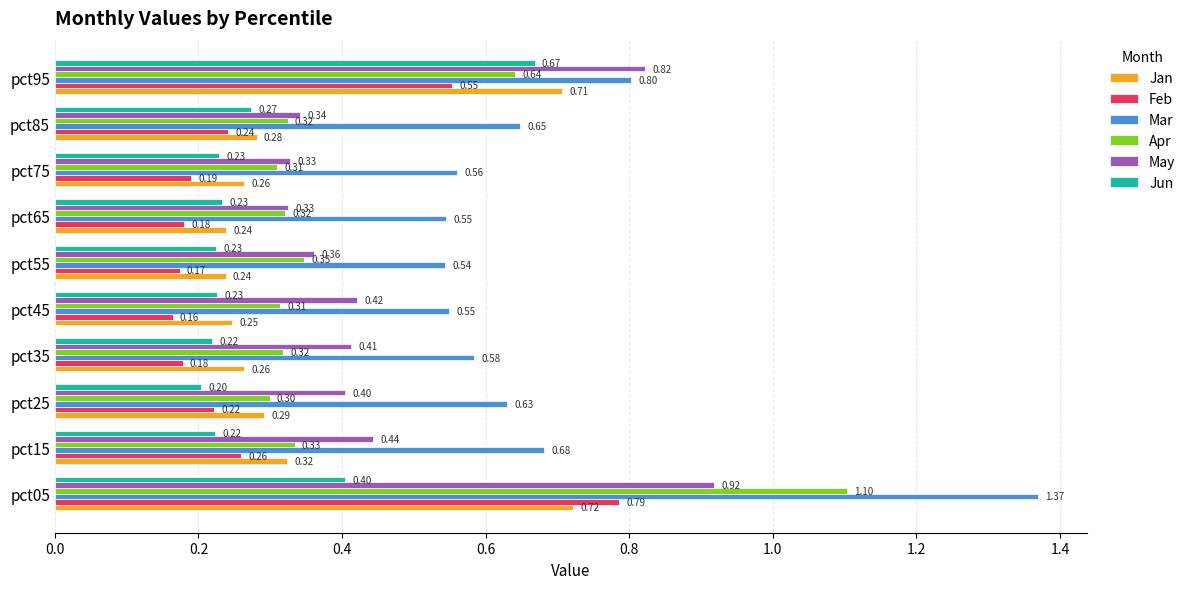

What is the spread (max minus min) of values at pct55?

0.4